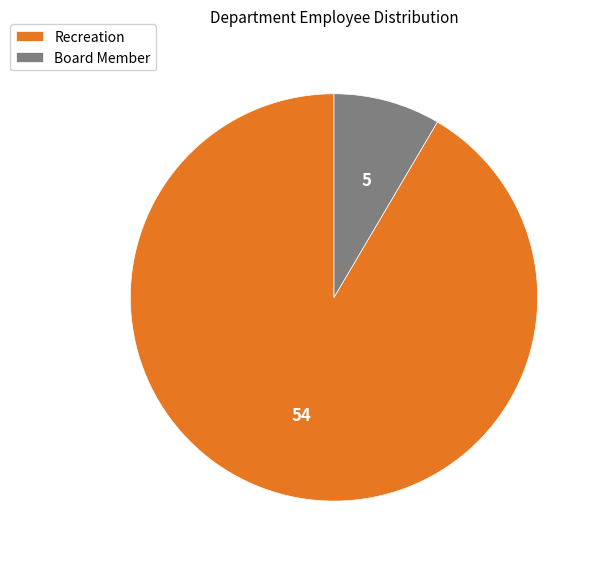

Is the sum of Board Member and Recreation greater than half?

Yes